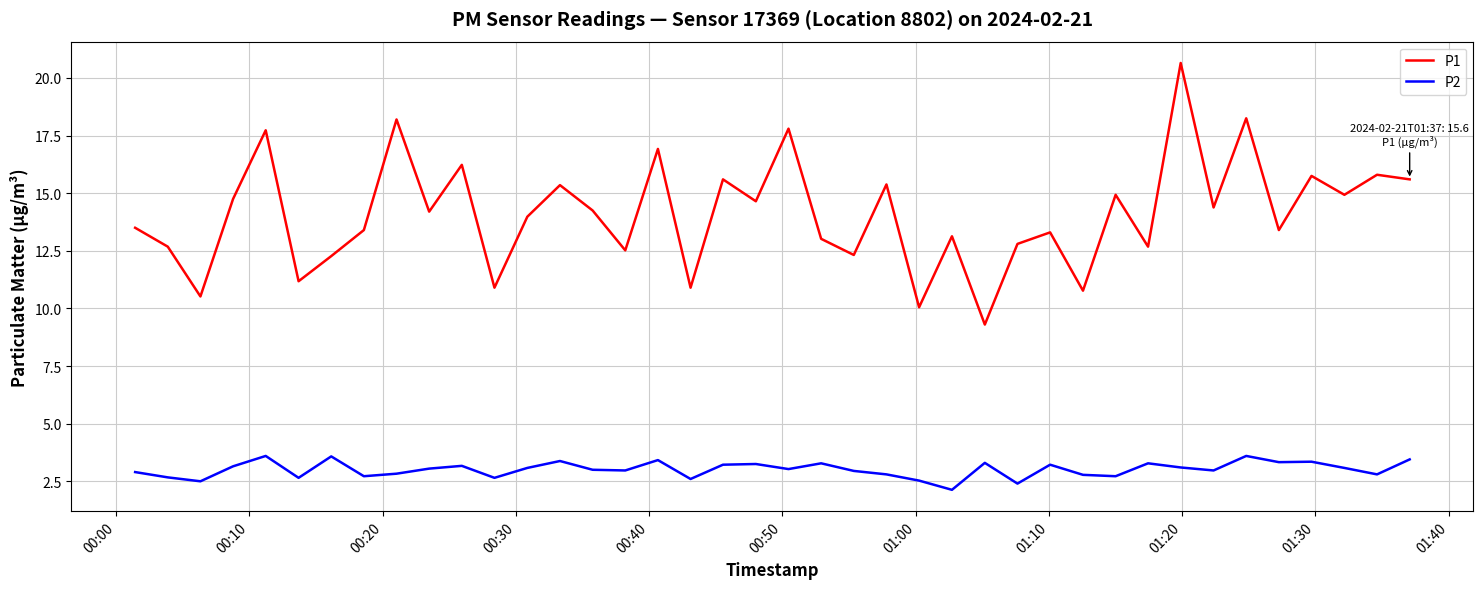

Which series has the largest range (max minus min)?

P1